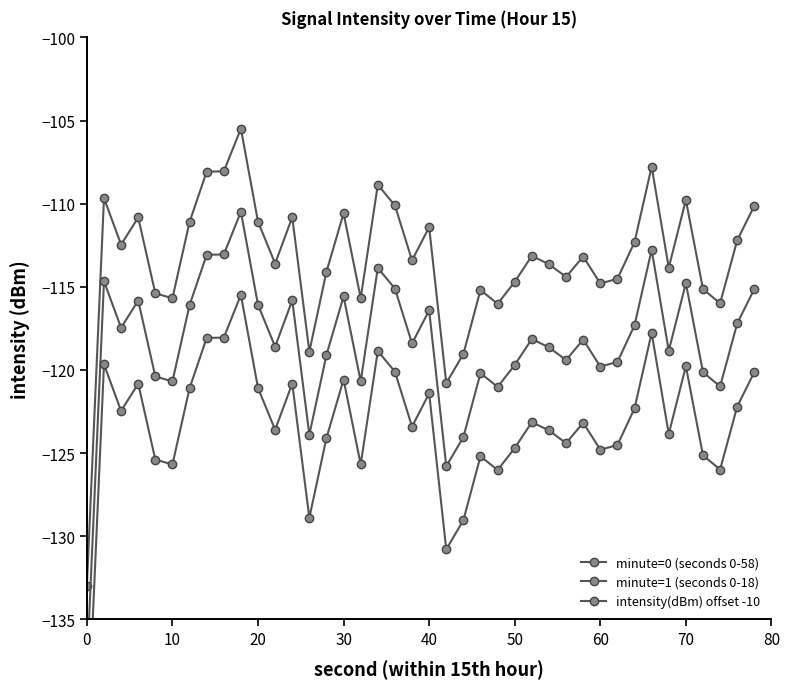

How many lines are shown in the chart?

3